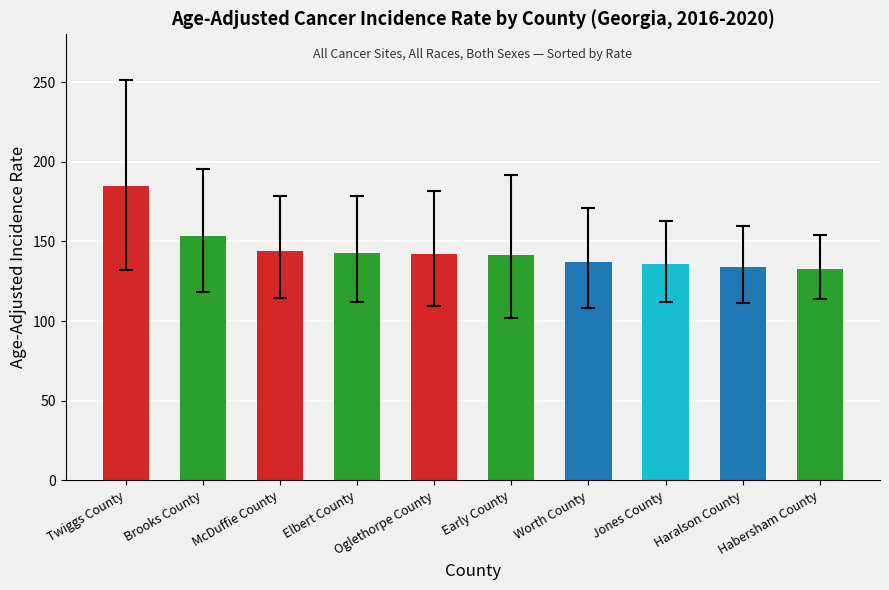

What is the change in value from Elbert County to Worth County?

-5.3